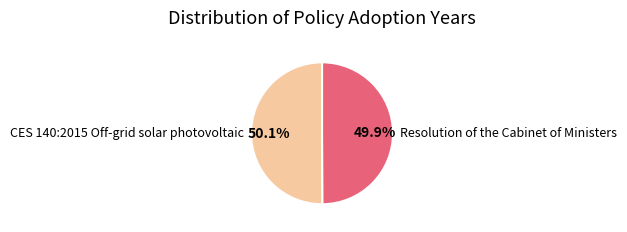

Approximately how many times larger is the value at CES 140:2015 Off-grid solar photovoltaic compared to Resolution of the Cabinet of Ministers?

1.0